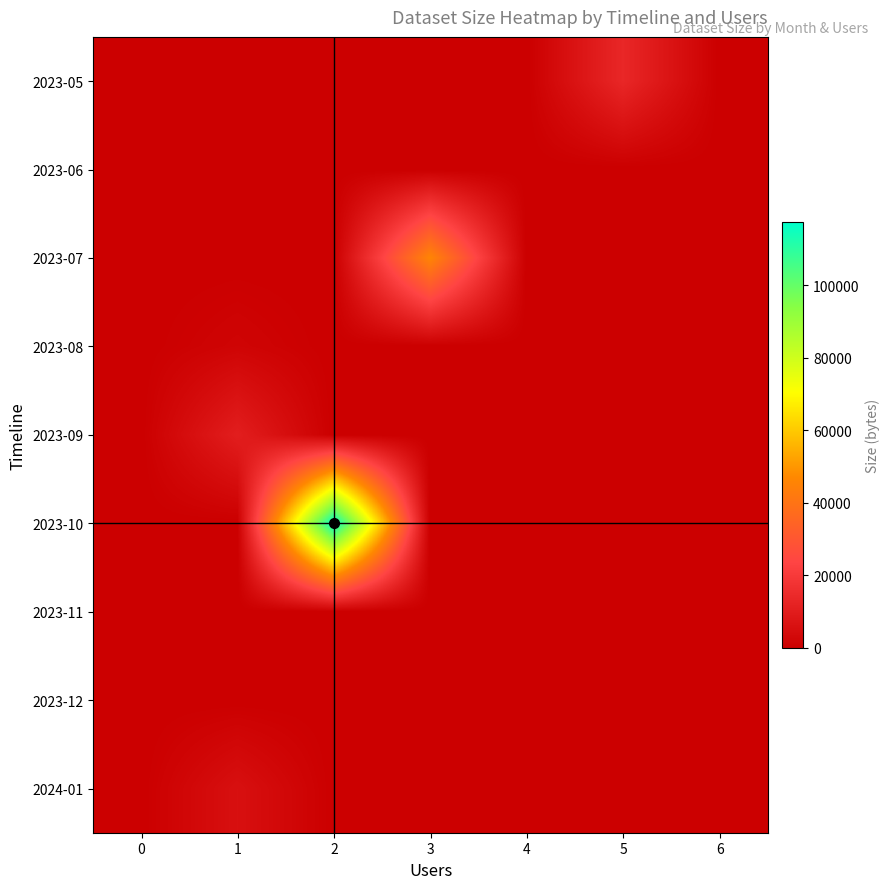

Which series has the largest total across all categories?

2023-10